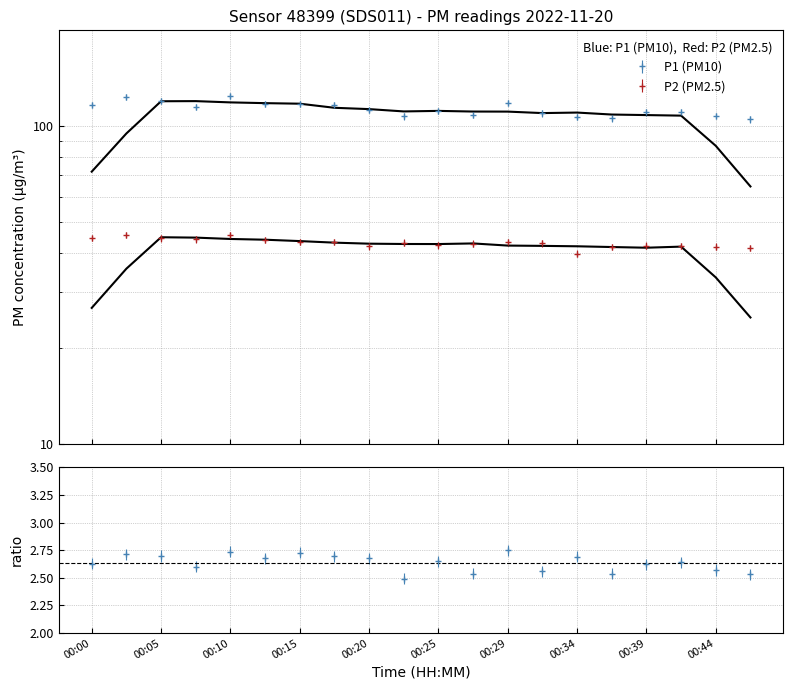

Which series changed the most between 00:05 and 00:25?

P1